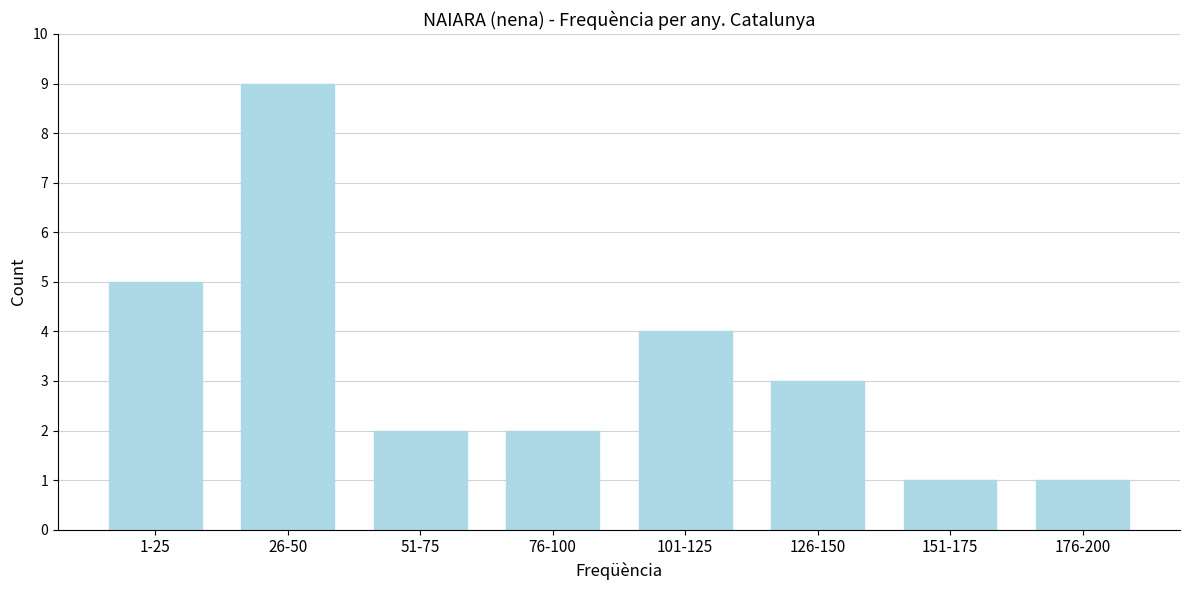

Reading left to right, what are all the values shown in this chart?

5	9	2	2	4	3	1	1